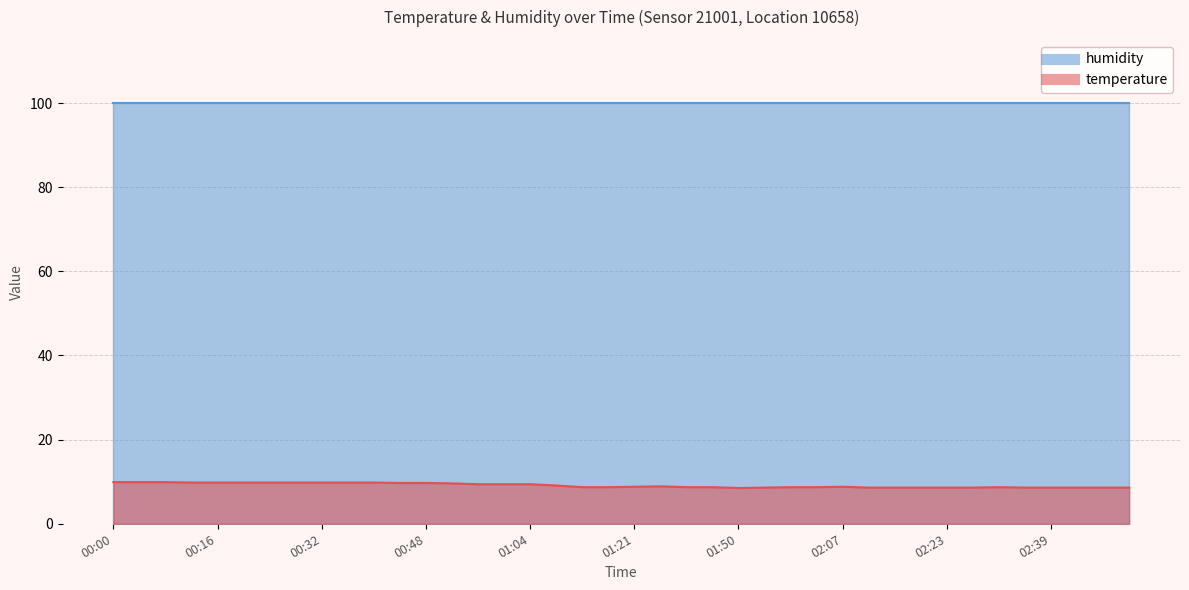

List the labels in order of value, smallest first.

01:50, 01:55, 02:11, 02:15, 02:19, 02:23, 02:27, 02:35, 02:39, 02:43, 02:47, 02:51, 01:12, 01:17, 01:42, 01:46, 01:59, 02:03, 02:31, 01:21, 02:07, 01:34, 01:08, 00:56, 01:00, 01:04, 00:52, 00:44, 00:48, 00:12, 00:16, 00:20, 00:24, 00:28, 00:32, 00:36, 00:40, 00:00, 00:04, 00:08